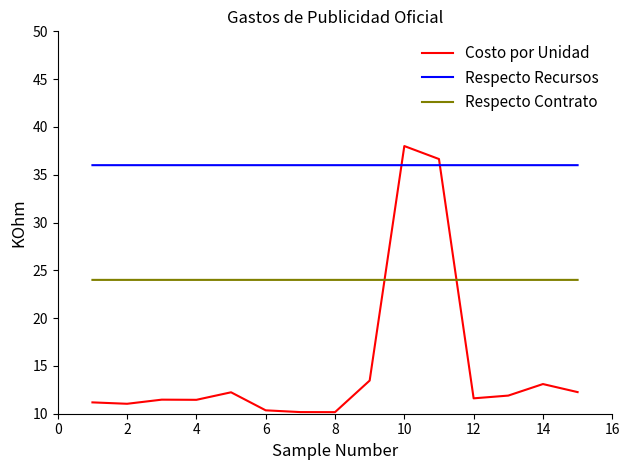

Which series has the largest total across all categories?

Respecto Recursos